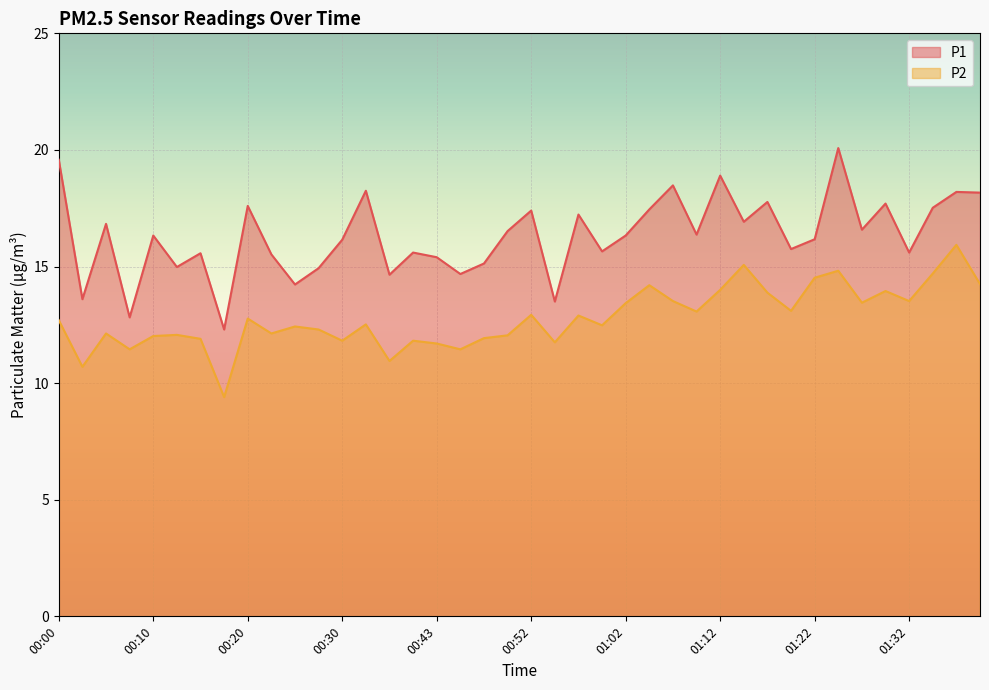

True or false: P2 and P1 intersect in this chart.

False